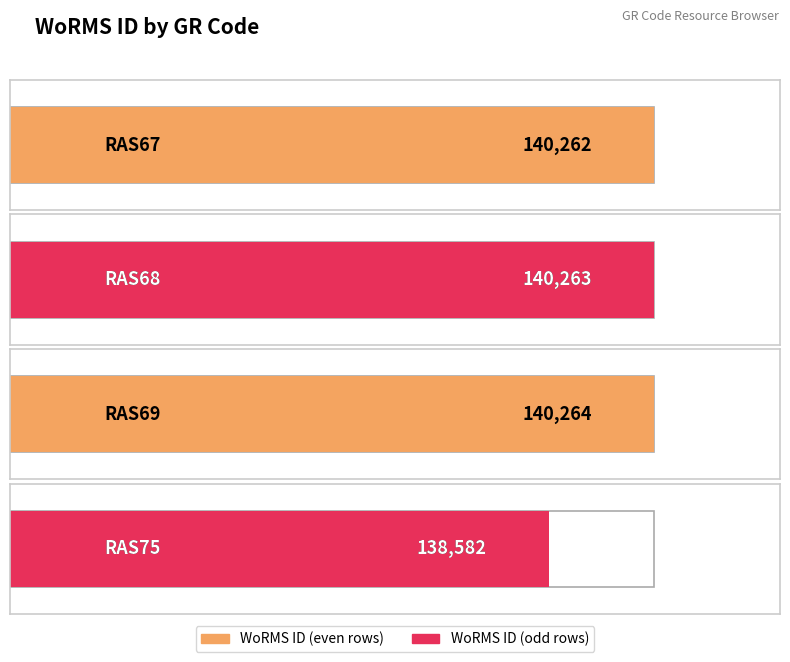

What is the value of the 3rd bar from the left?

140264